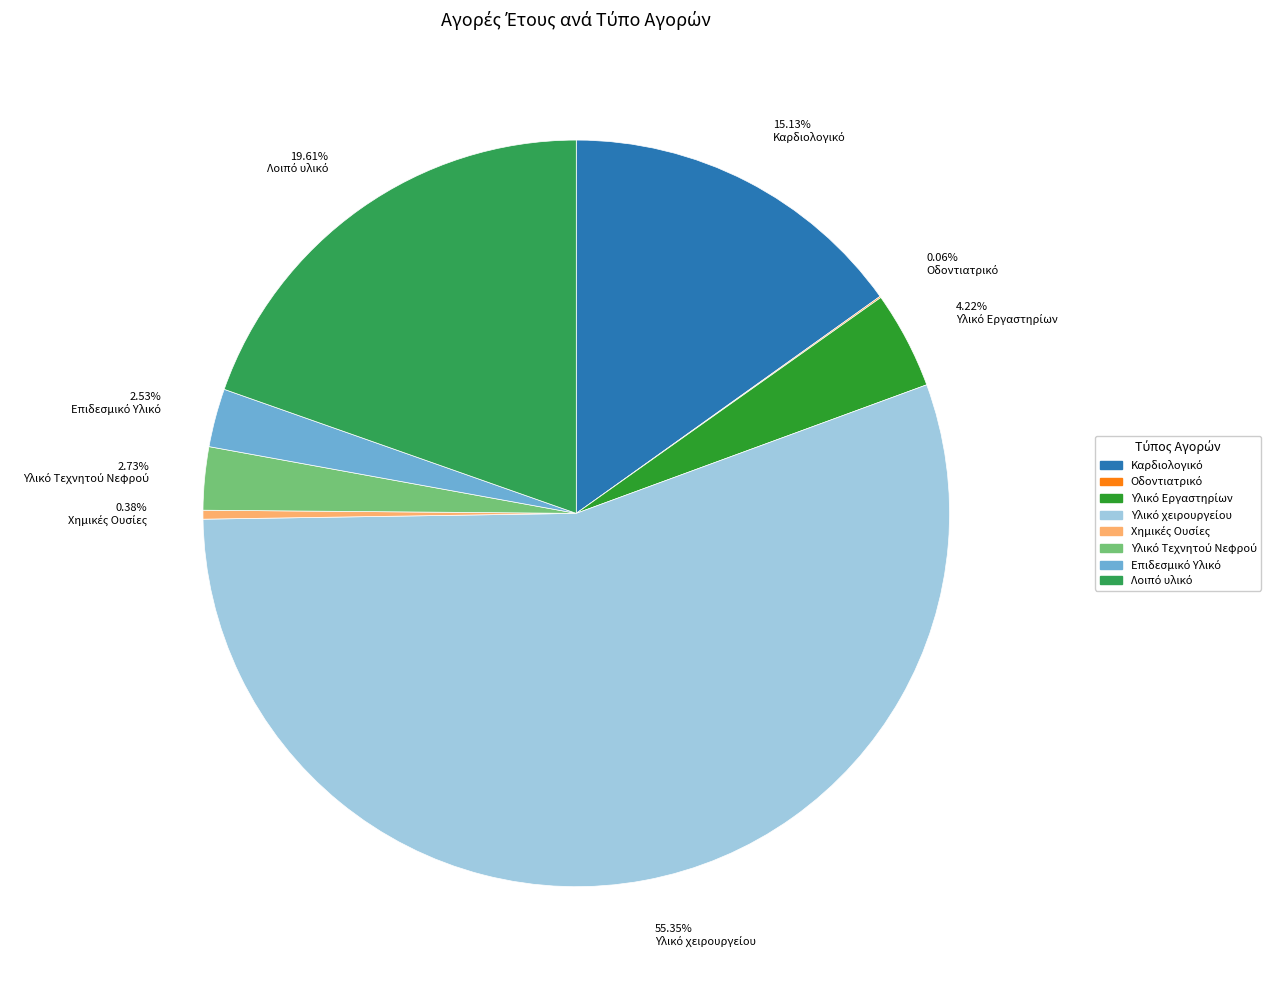

Does any single category account for the majority?

Yes